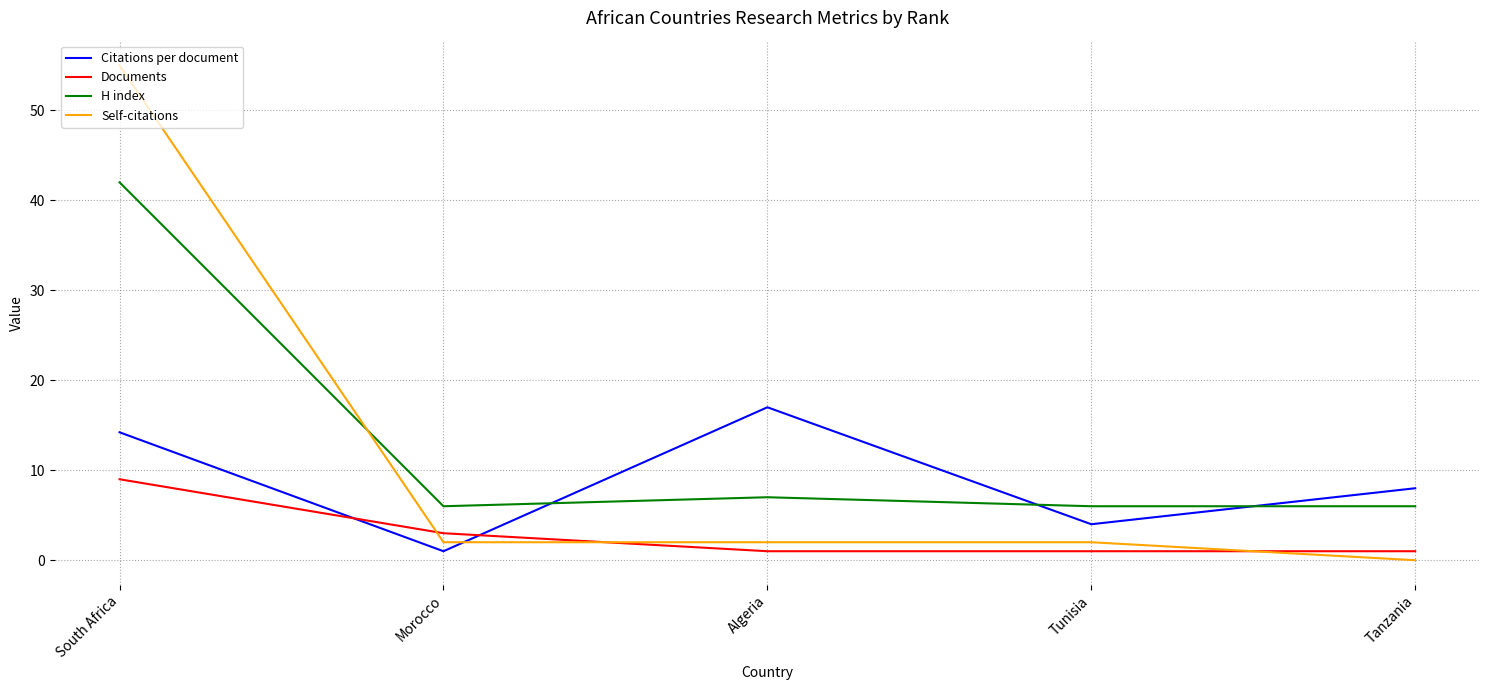

The value of Self-citations at Tunisia is 2.0. True or false?

True